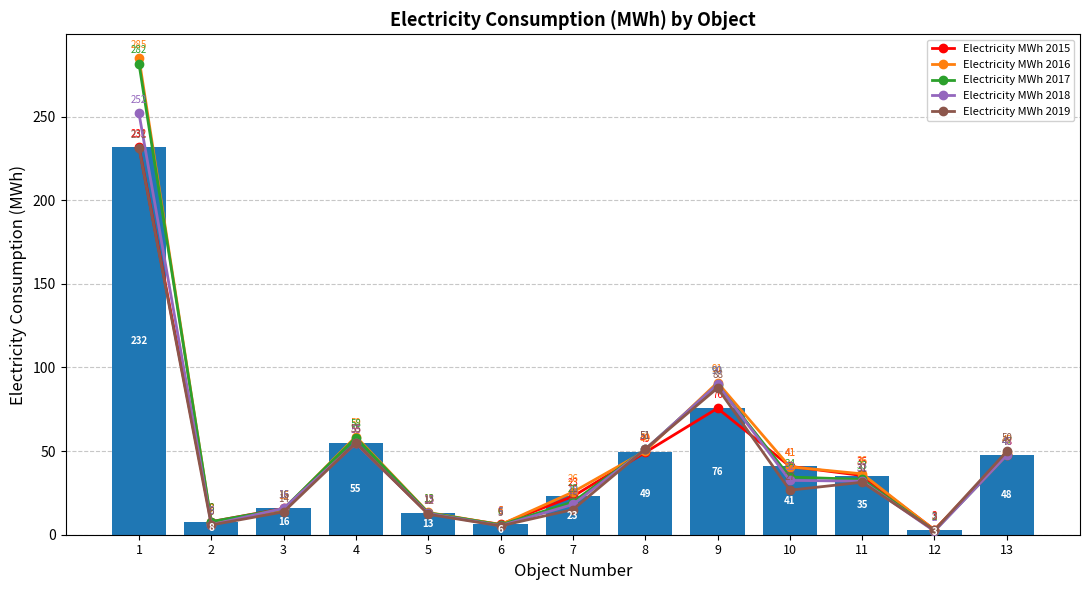

What is the difference between the Electricity MWh 2018 values at 7 and 8?

32.9